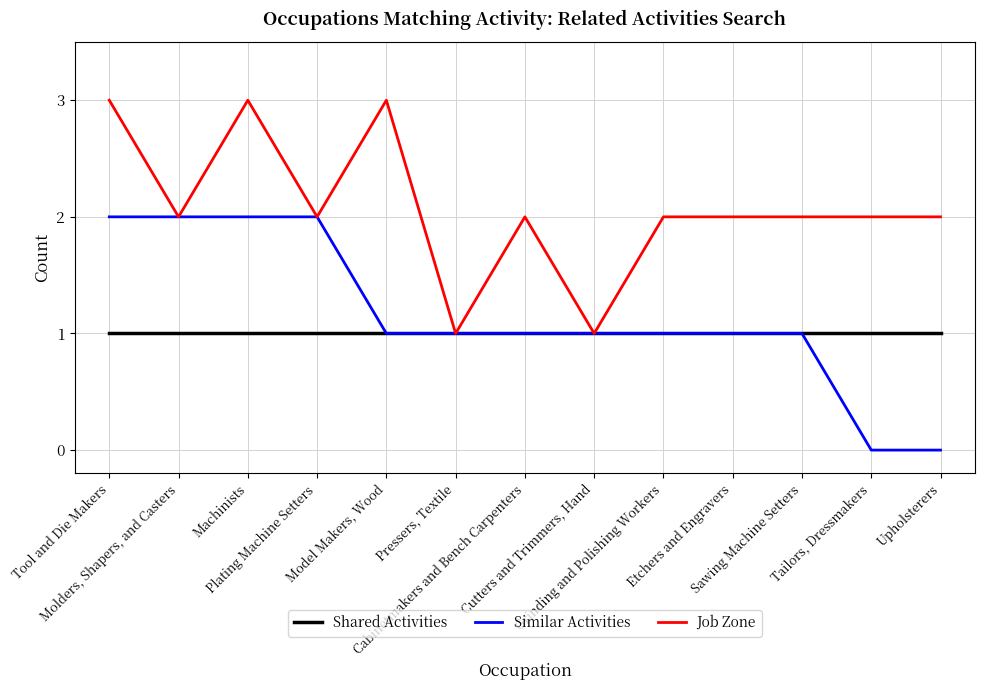

Which series has the largest total across all categories?

Job Zone